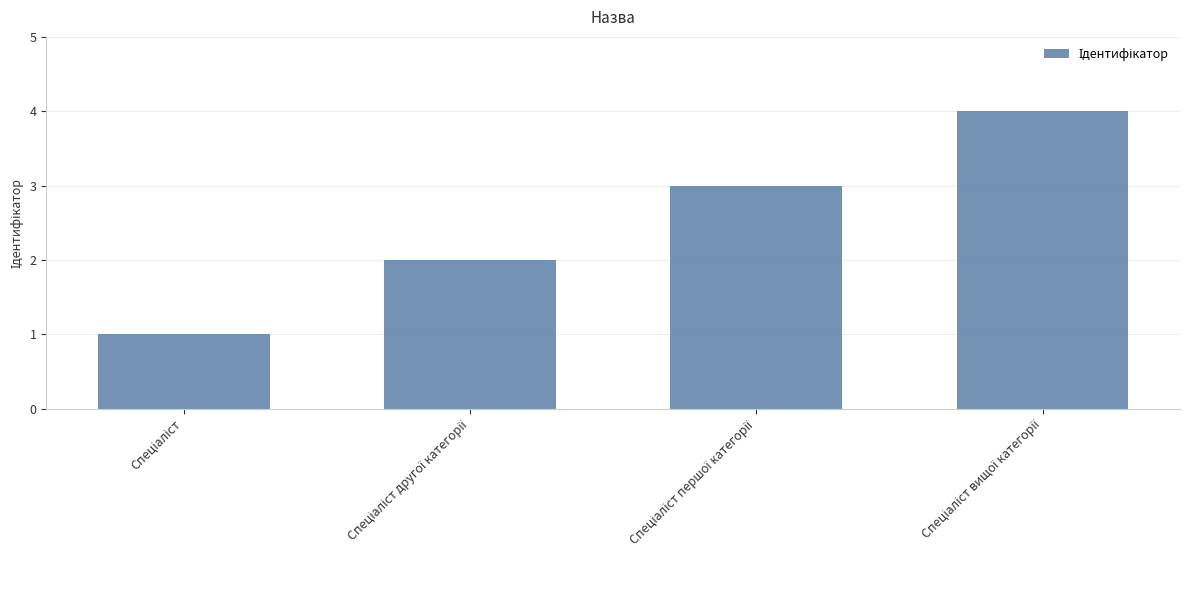

Does the chart contain any negative values?

No